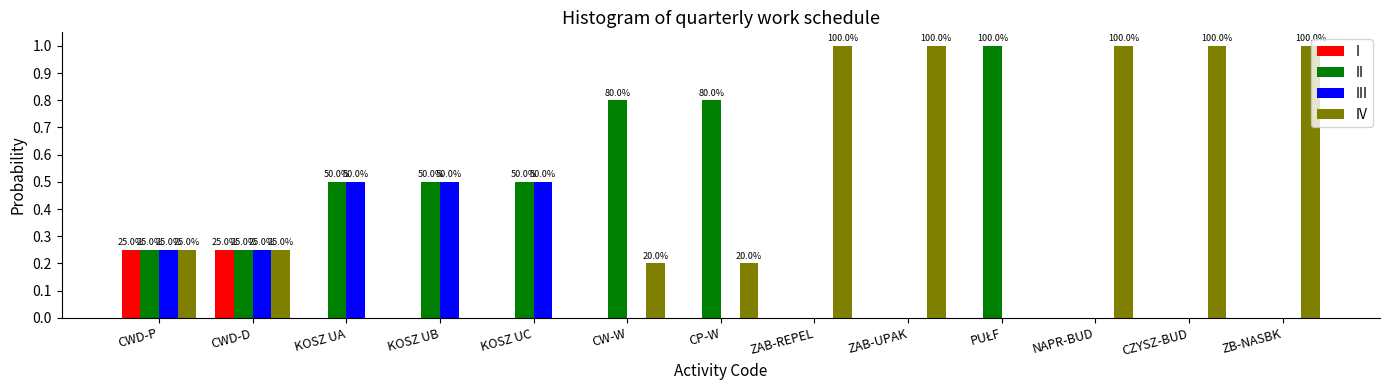

The II series shows 0.0 at CZYSZ-BUD. True or false?

True